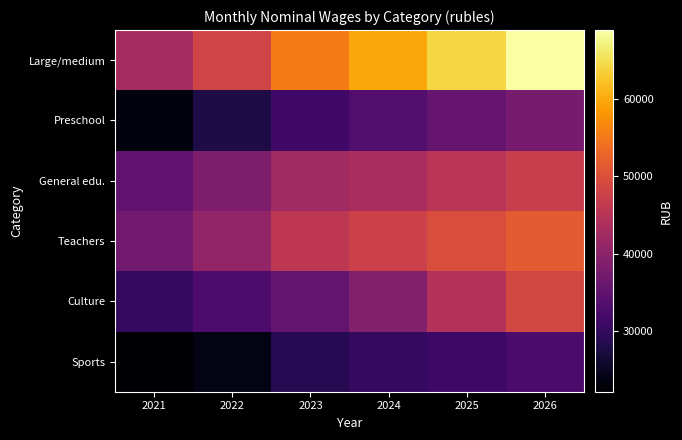

What is the total value across all series at 2026?

286198.3